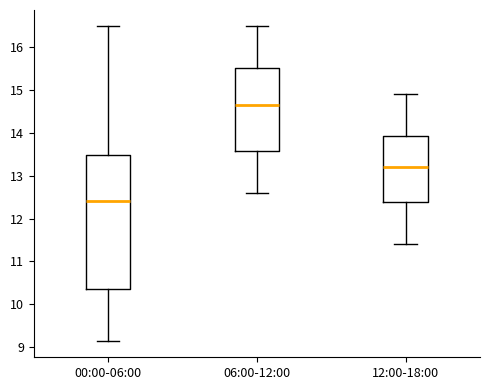

Which box's median line is the highest?

06:00-12:00